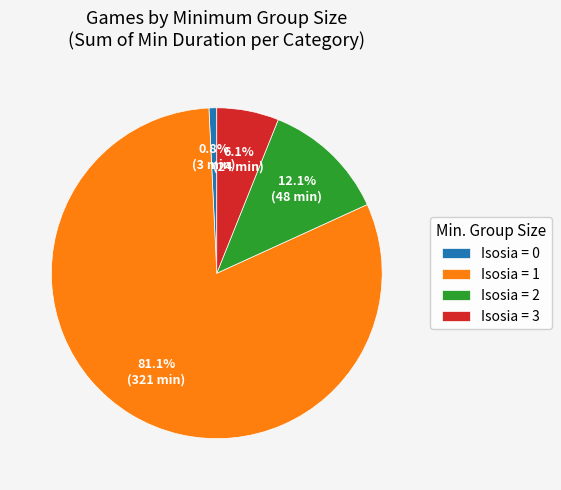

Which category has the smallest portion of the pie?

Isosia = 0